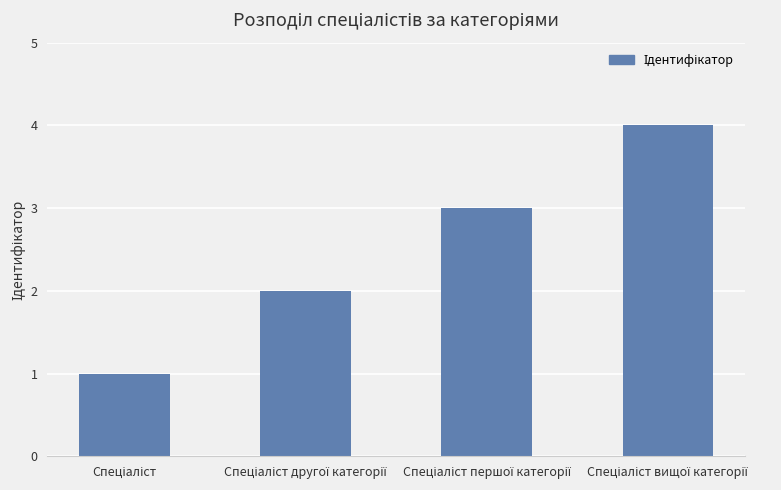

What is the difference between the maximum and minimum values?

3